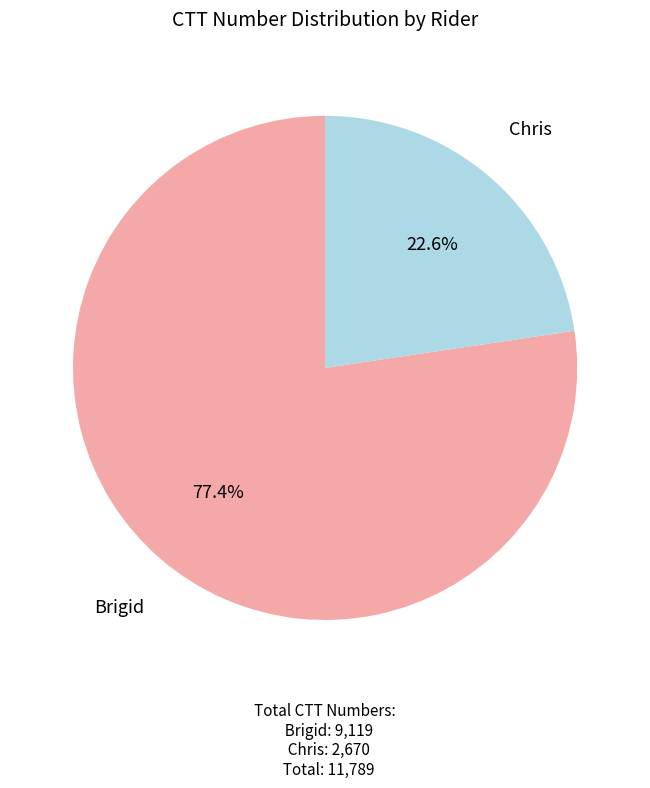

To the nearest percent, what percentage of the pie is Brigid?

77%